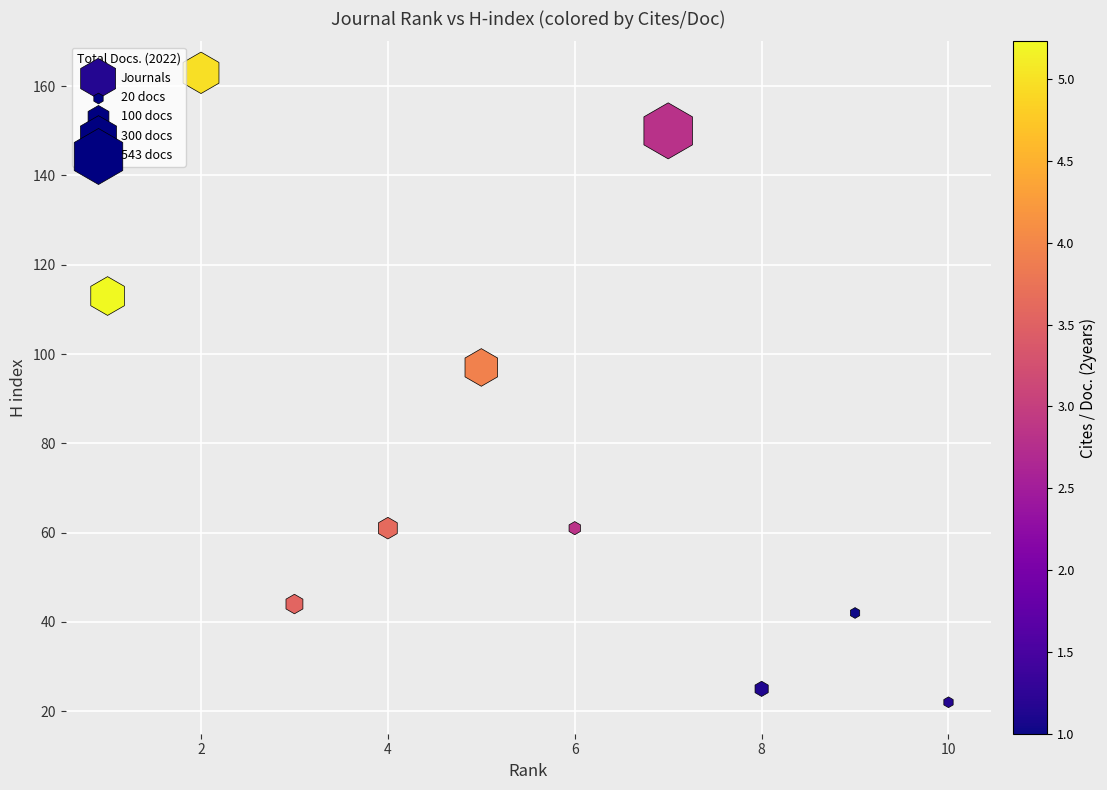

What Y value in the scatter plot is closest to 92?

97